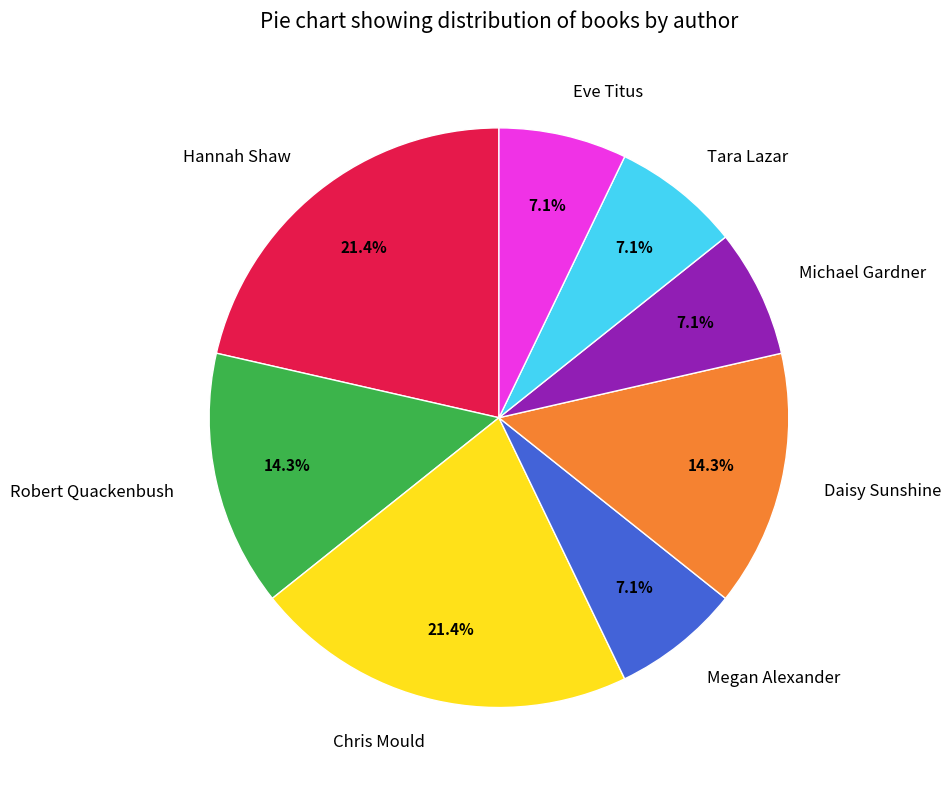

Is the sum of Eve Titus and Tara Lazar greater than half?

No